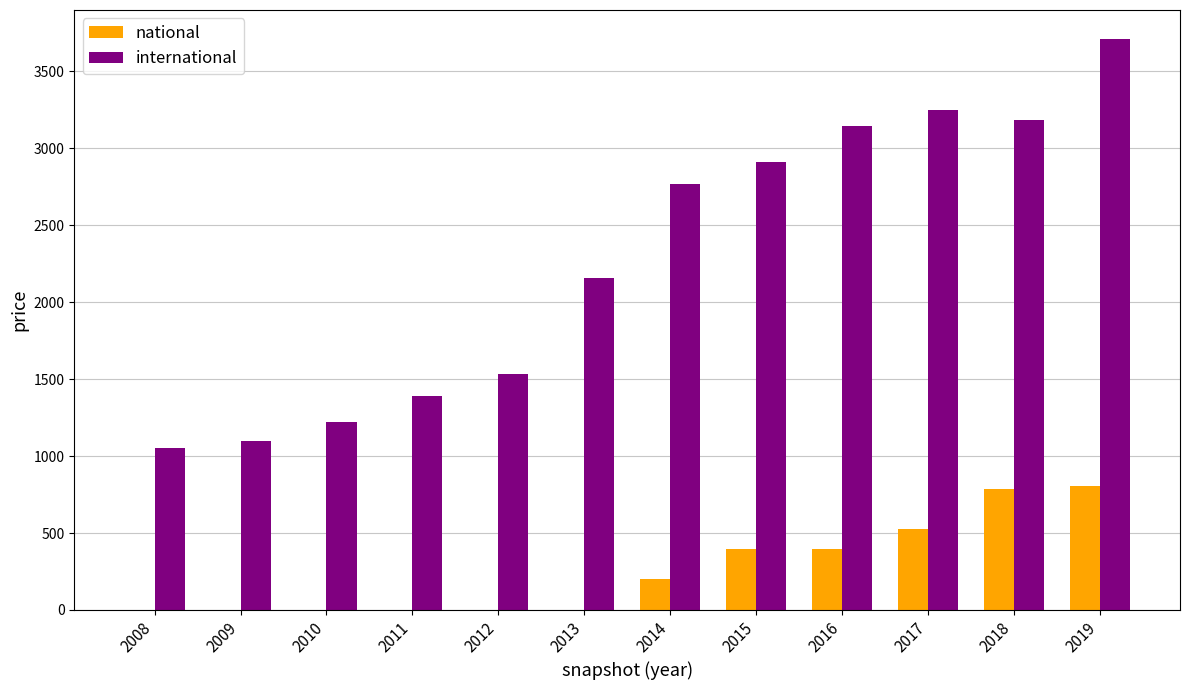

At which category is the sum across all series the highest?

2019